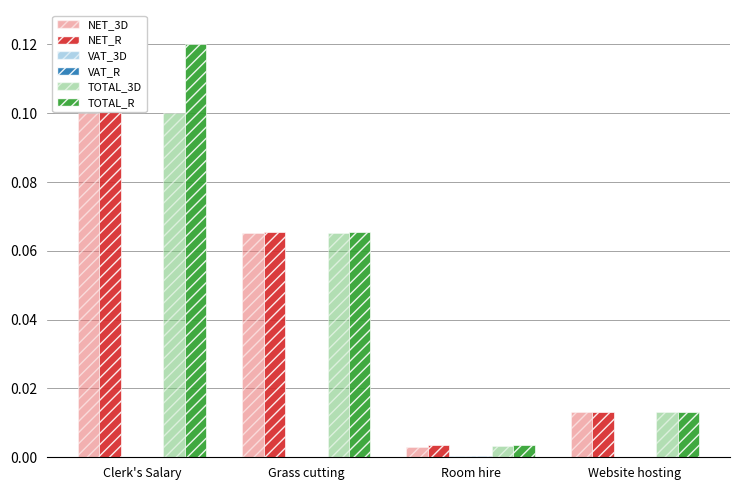

At how many categories does at least one series exceed 0?

4